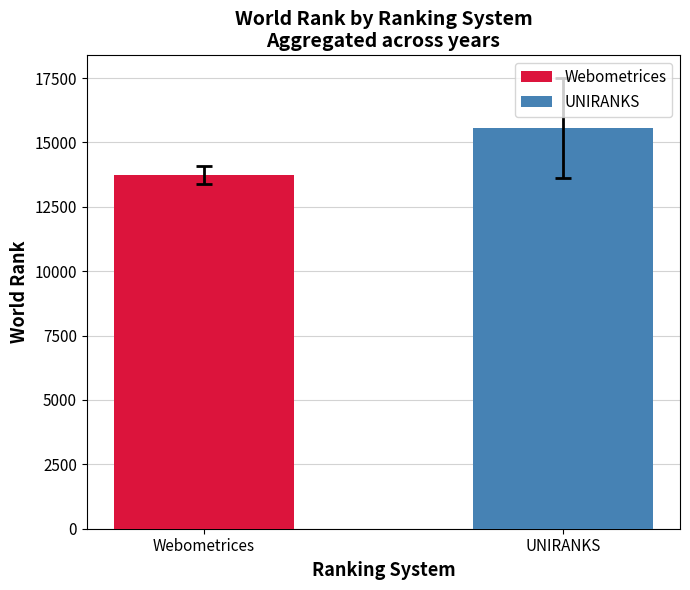

What is the greatest value displayed?

15560